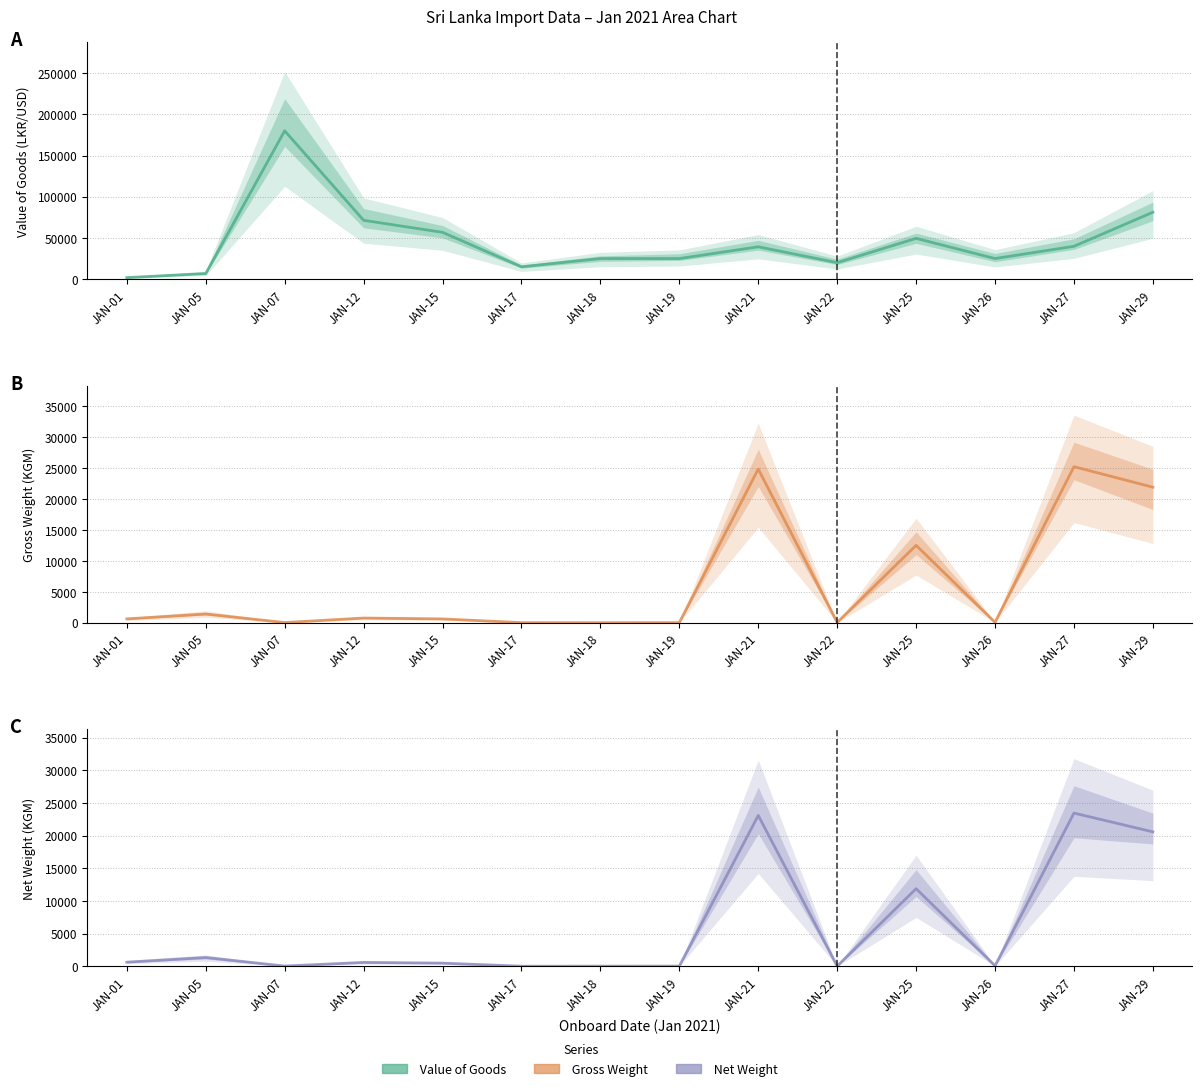

Which has a higher value, JAN-17 or JAN-12?

JAN-12